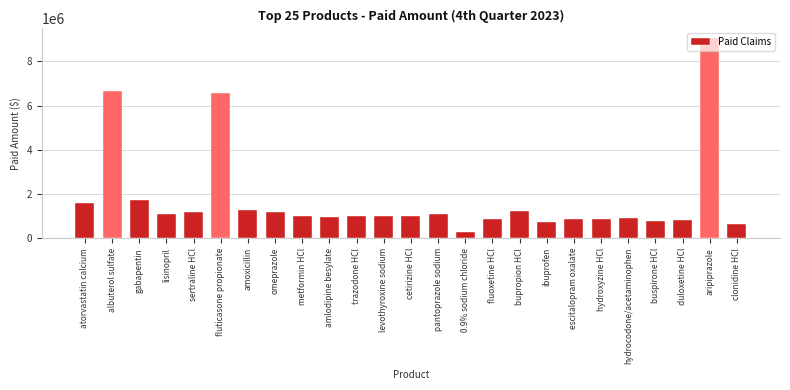

The chart shows a value of 901127.7 at hydrocodone/acetaminophen. True or false?

True